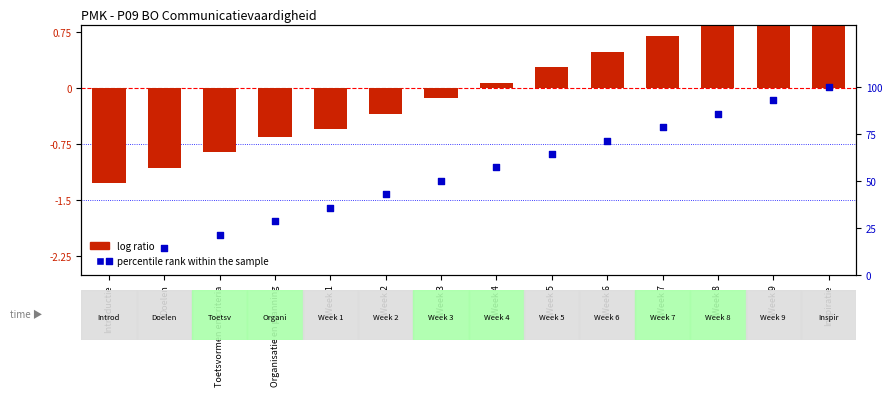

What are all the series names shown in the legend?

log ratio, percentile rank within the sample